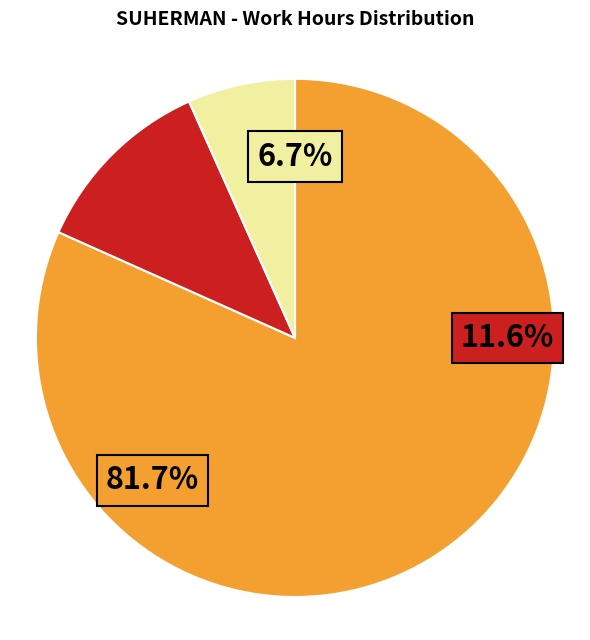

Is there a majority slice in this chart?

Yes